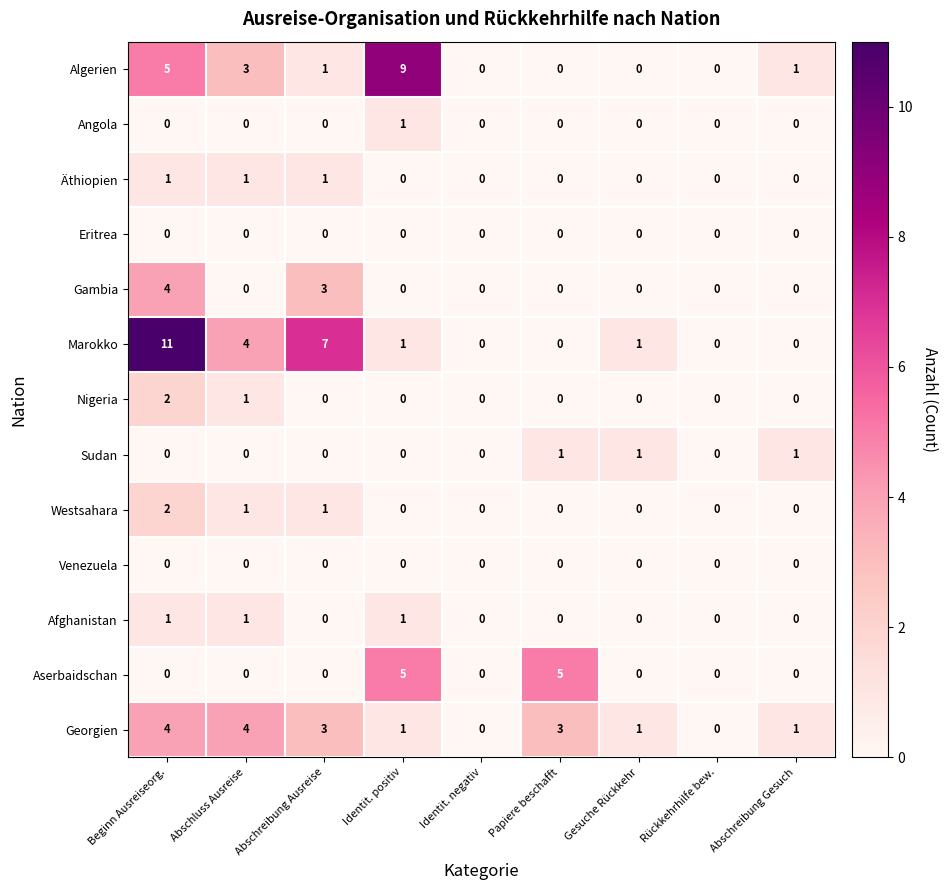

What is the total value across all series at Abschreibung Ausreise?

16